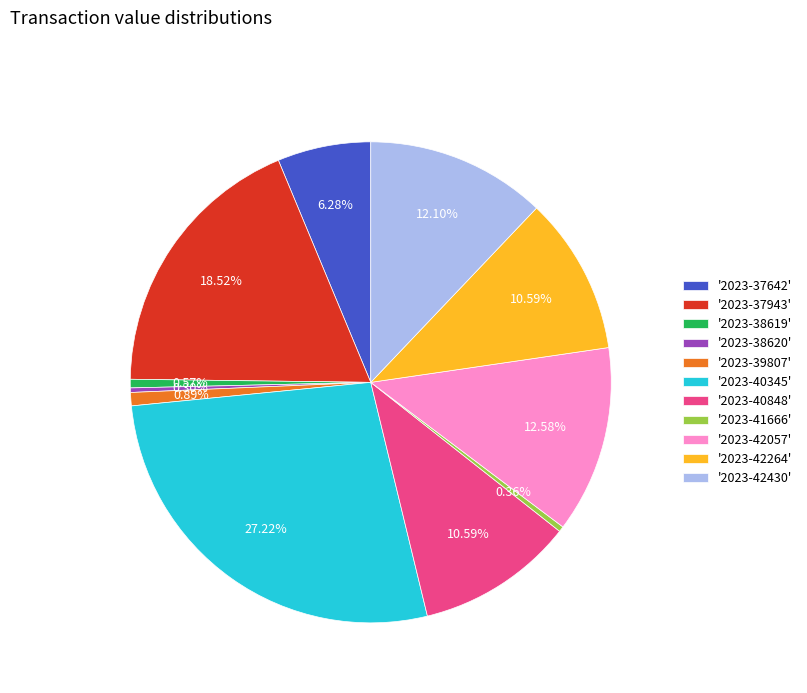

How many slices are in this pie chart?

11